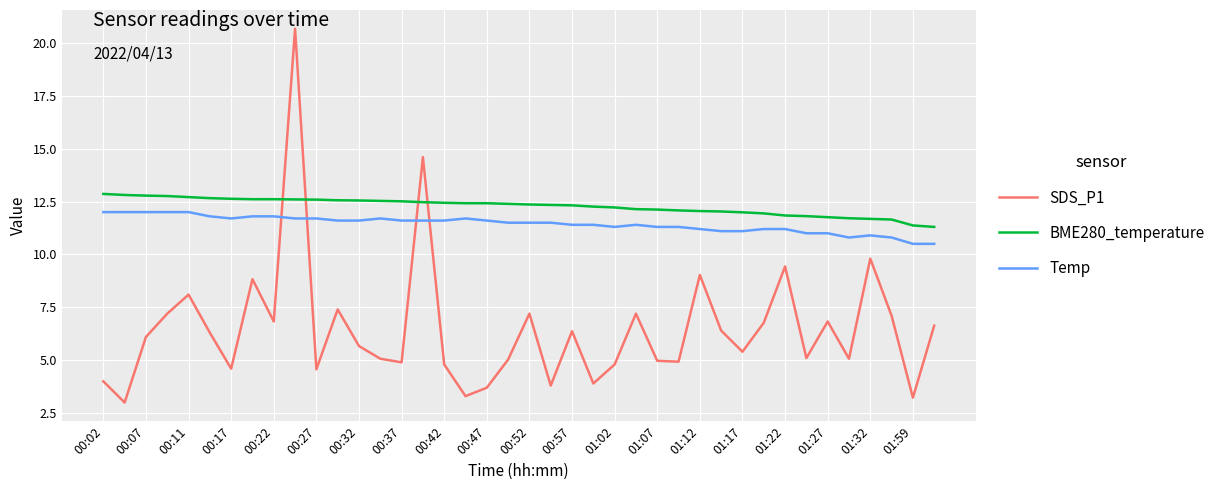

Does the chart display data point markers on the line(s)?

No